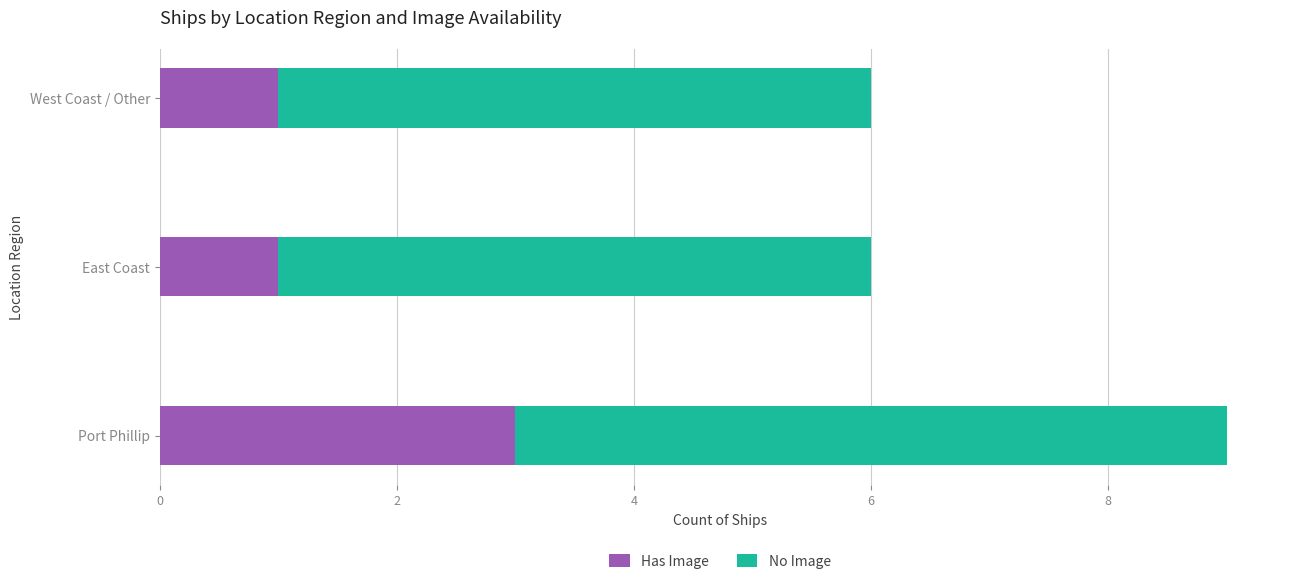

What is the total value across all series at Port Phillip?

9